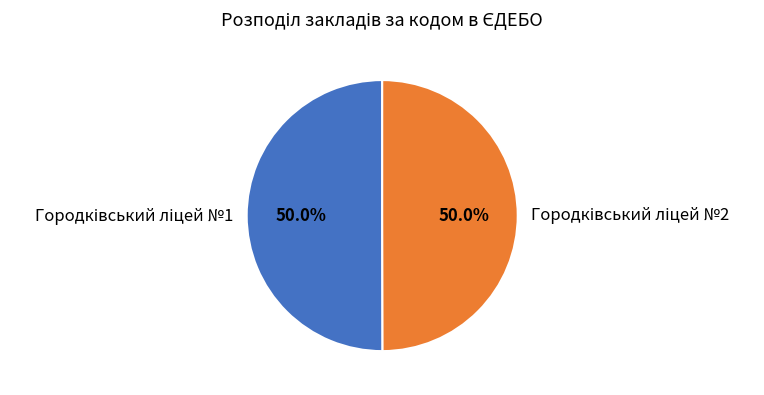

How many slices are in this pie chart?

2